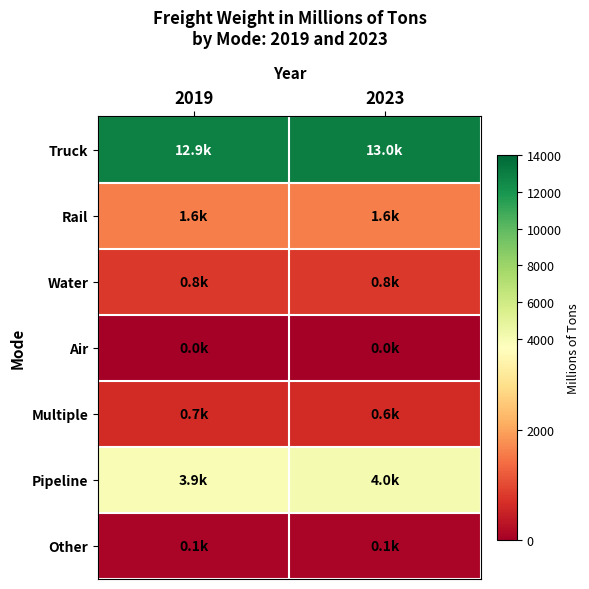

What is the spread (max minus min) of values at 2023?

12968.0